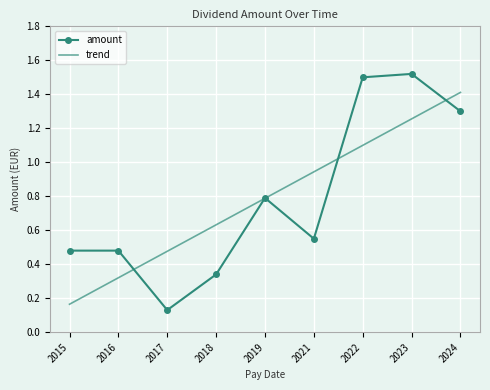

True or false: trend has more than 1 interior local peaks.

False